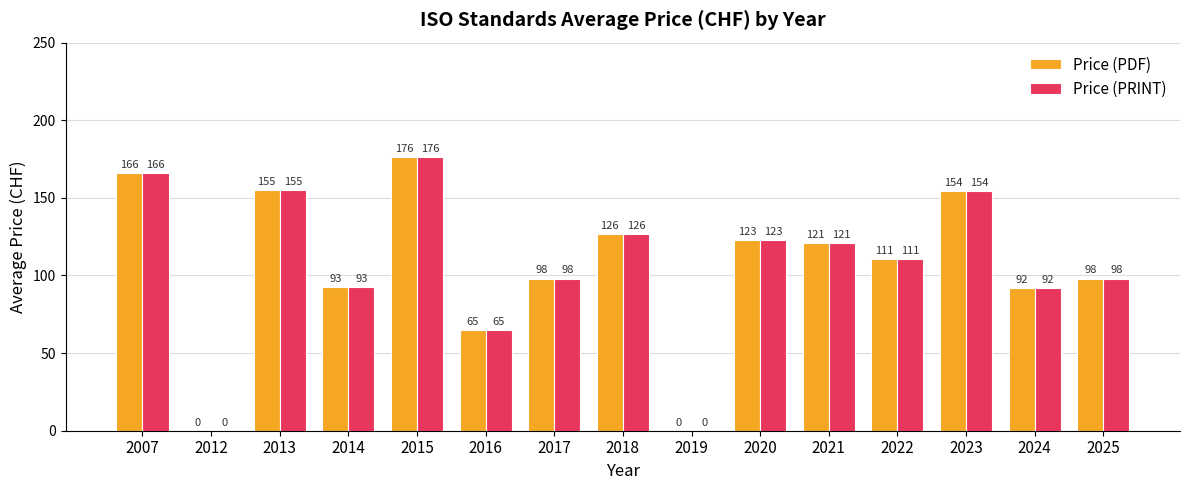

What is the maximum value for Price (PRINT)?

176.5